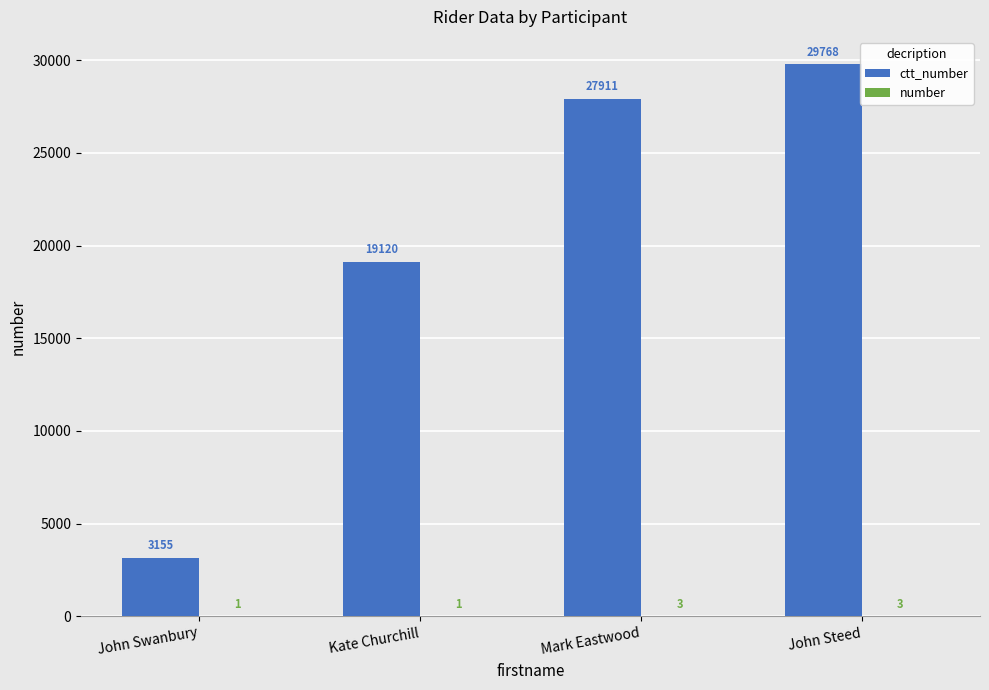

At which category is the sum across all series the highest?

John Steed